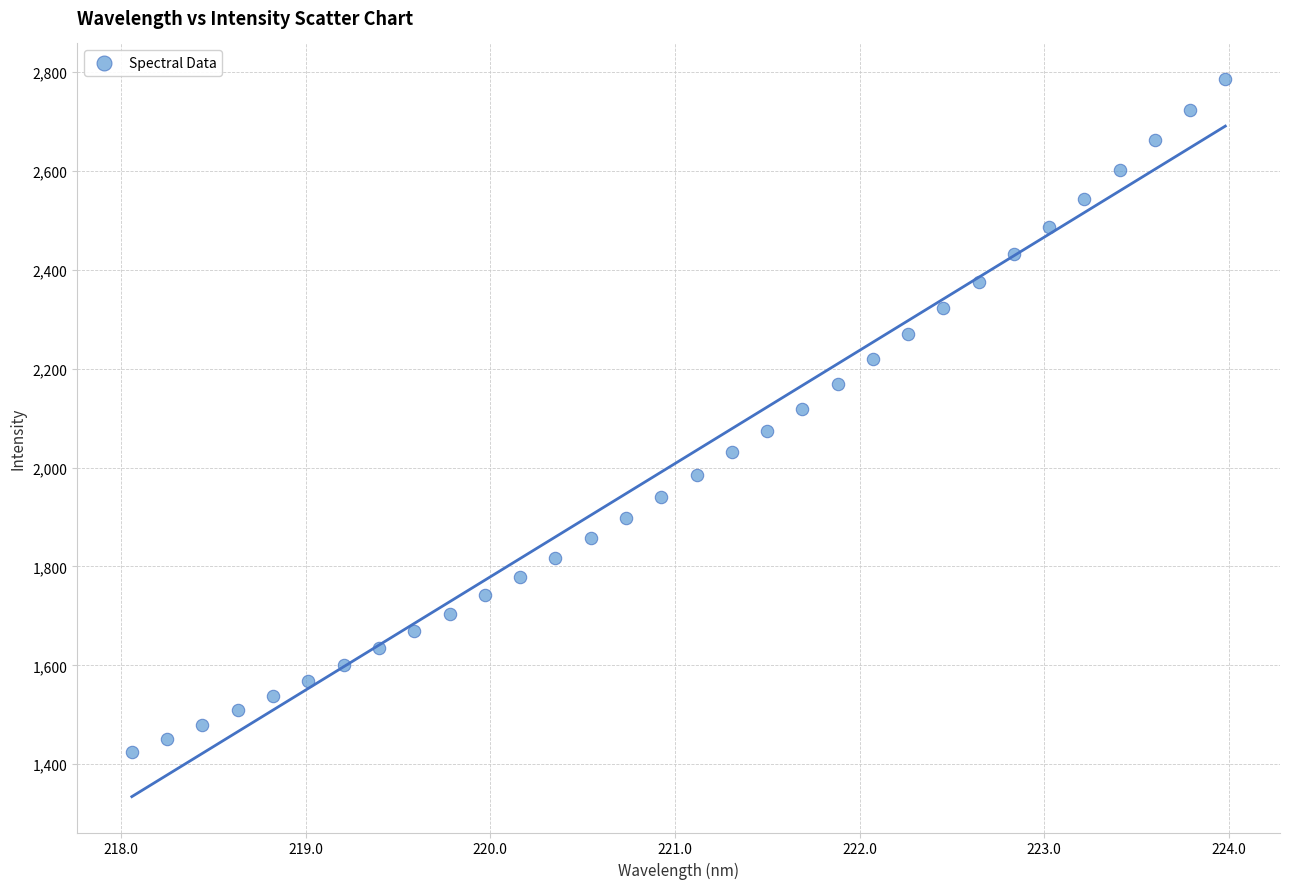

What is the range of Y values (max minus min)?

1361.1